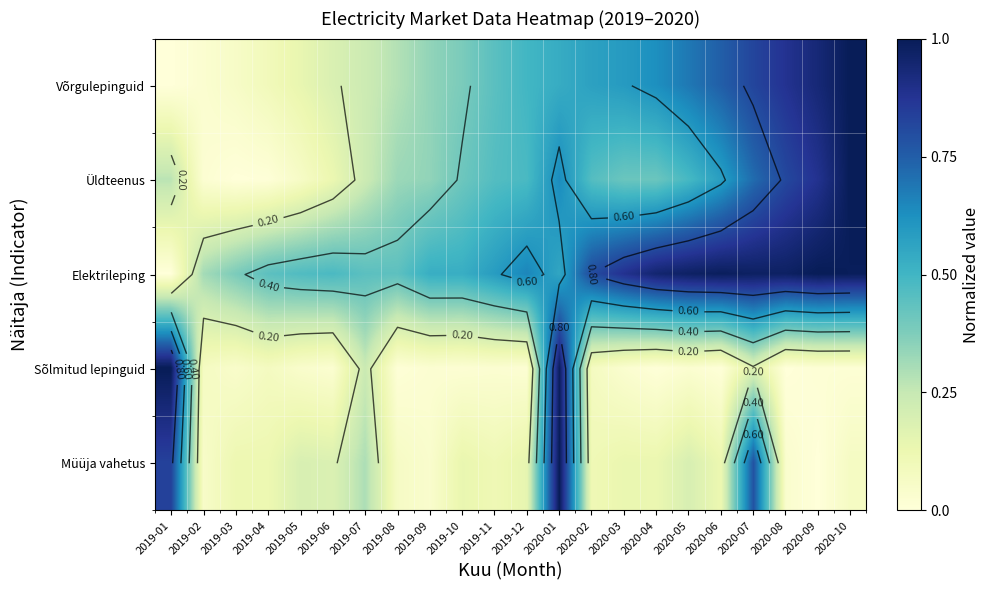

How many distinct data groups are displayed?

5